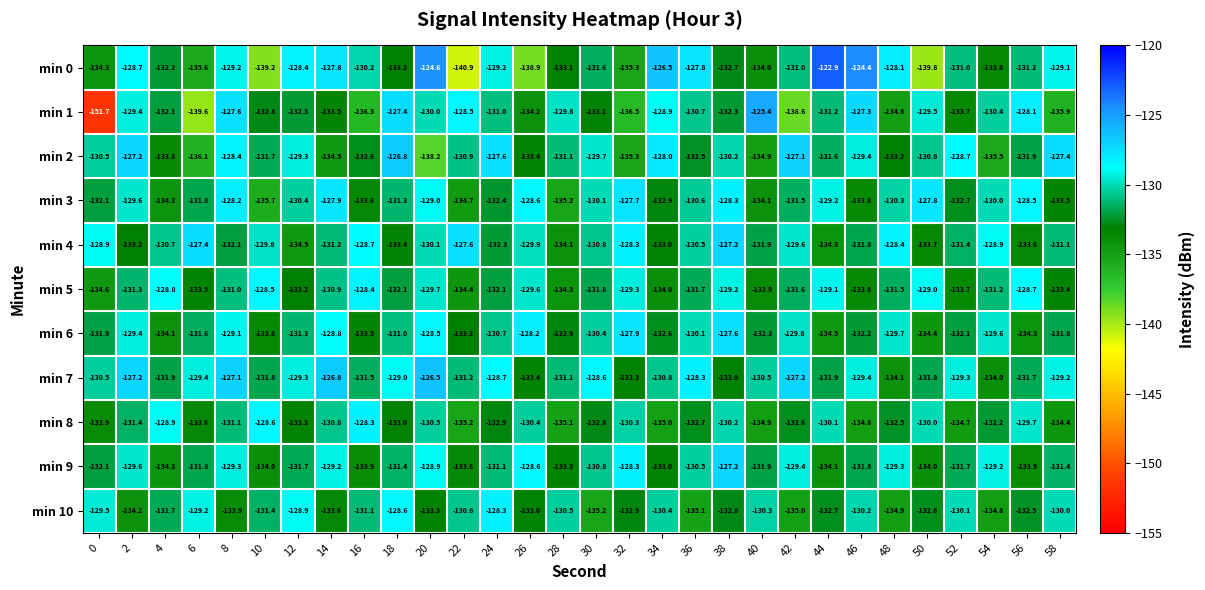

Is it true that min 1 equals -139.6 at 6?

True